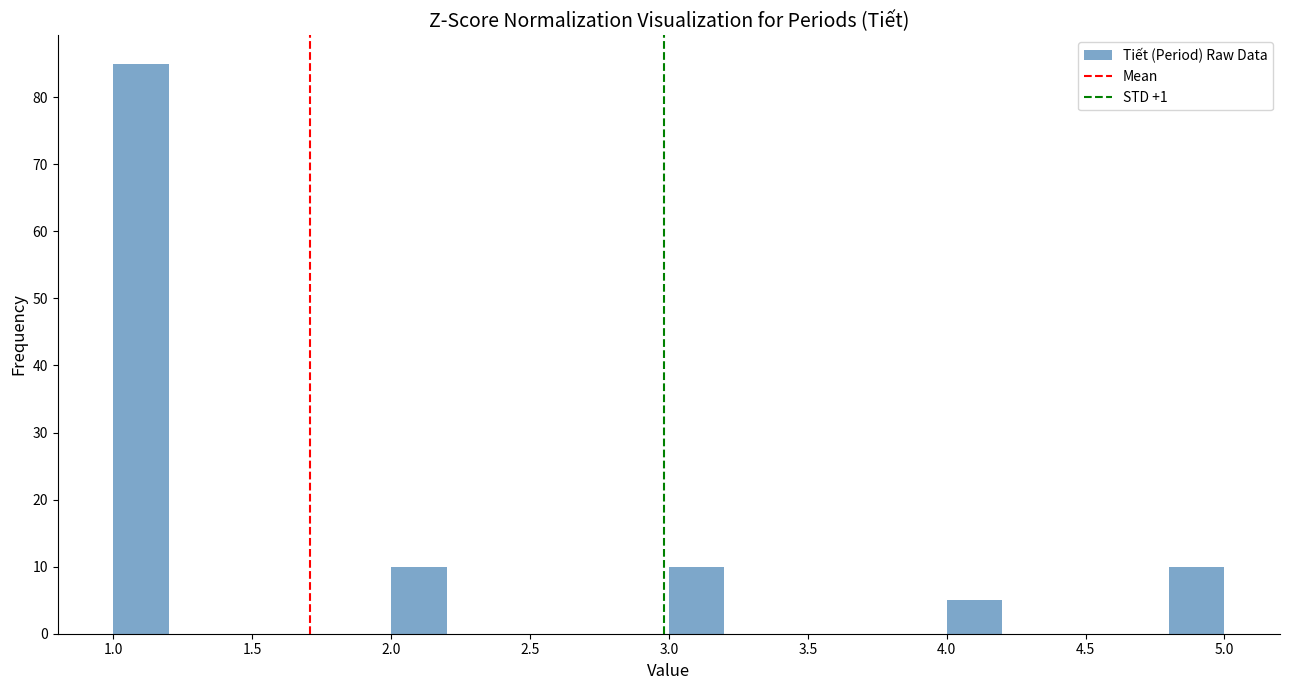

How tall is the bar that spans 4.8 to 5.0 on the x-axis? The values are not printed on the chart, so give them approximately, as read against the axis.

10